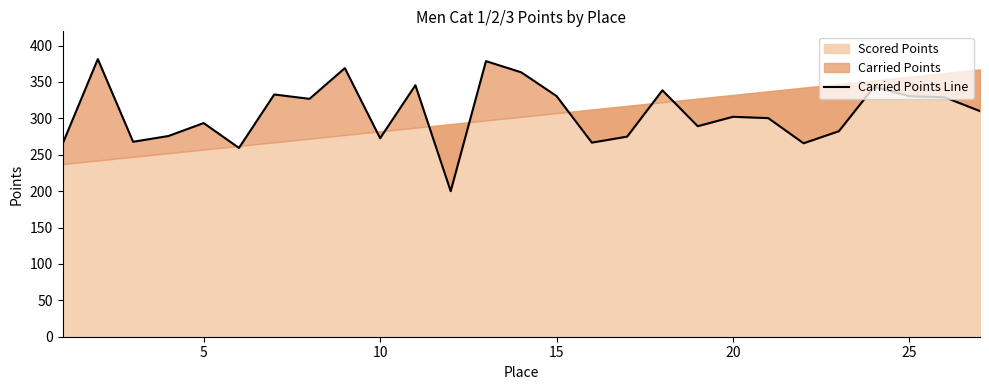

How many lines are shown in the chart?

1